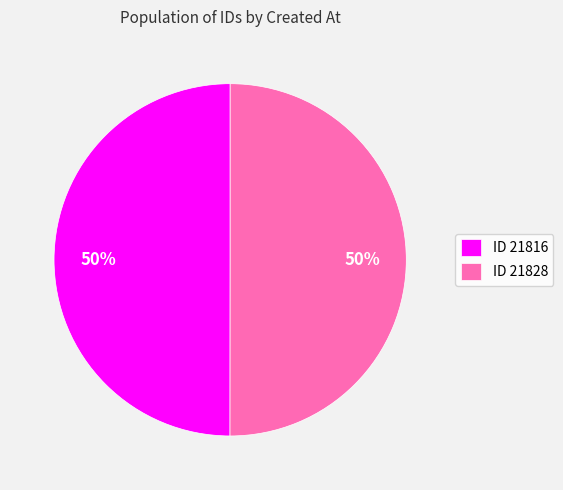

Is it true that ID 21828 is 35% of the pie?

False